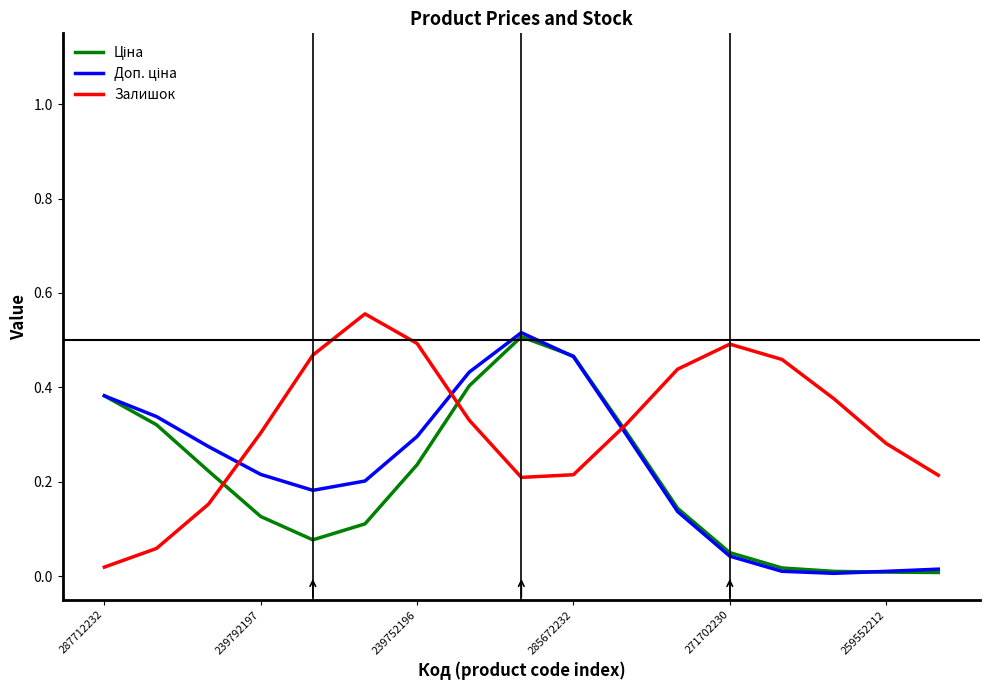

Does the chart have visible grid lines?

No